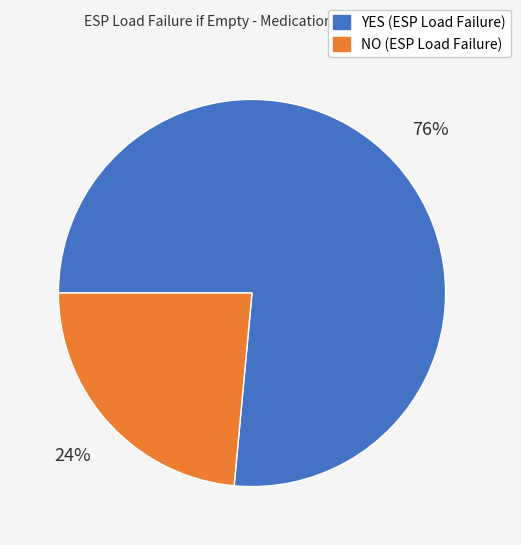

Combined, do NO and YES account for over 50%?

Yes